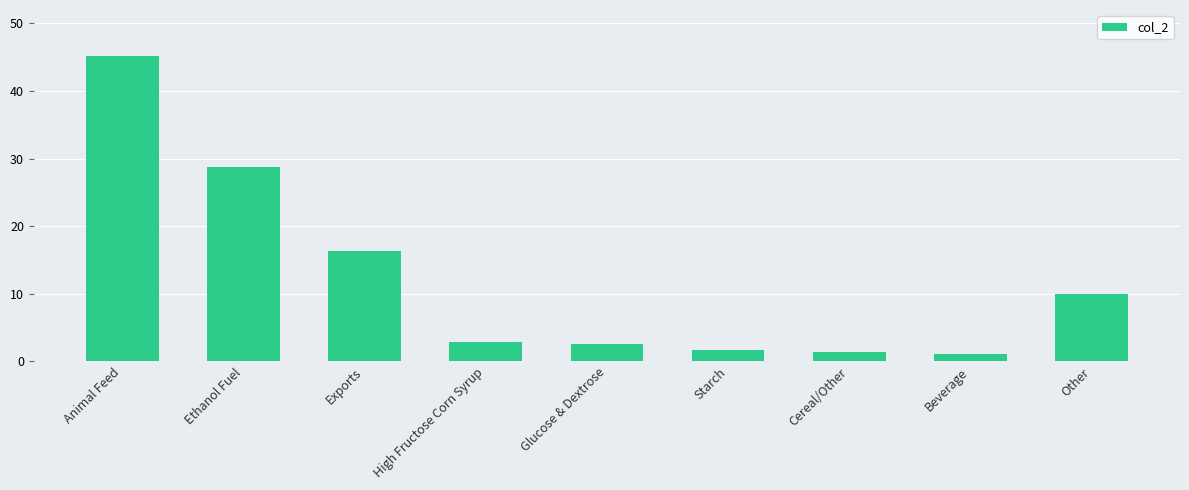

What is the difference between the values at High Fructose Corn Syrup and Glucose & Dextrose?

0.3